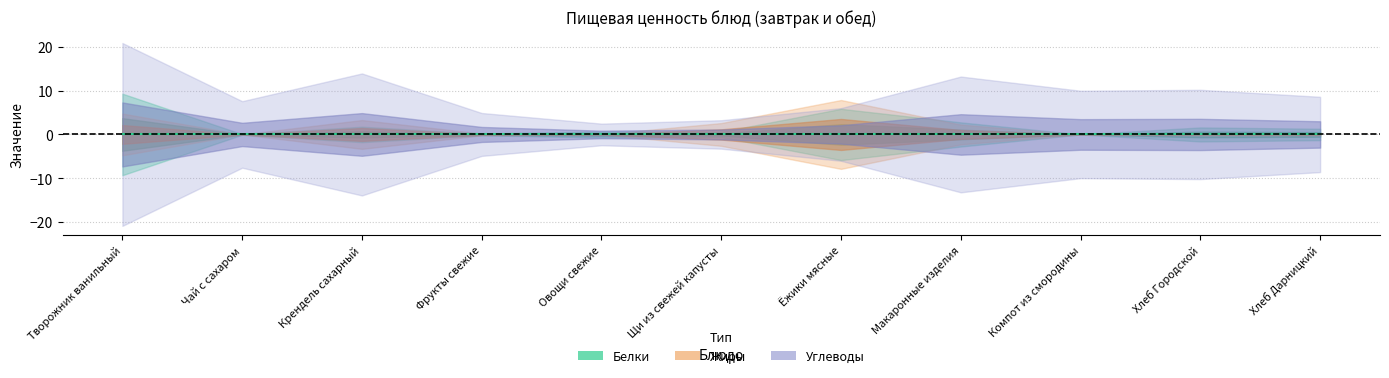

How many interior local valleys does the Белки series have?

4